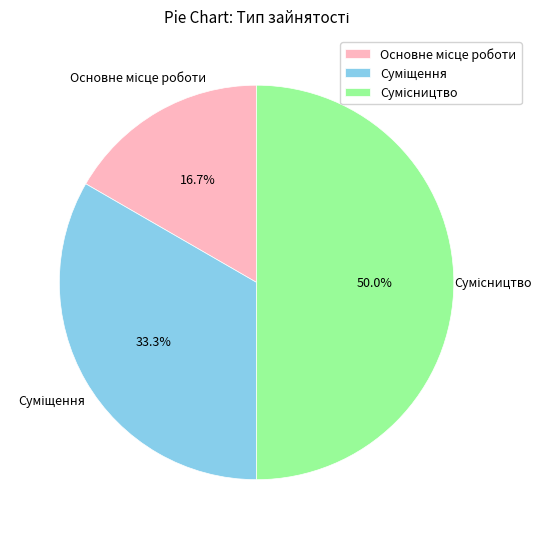

Is there a majority slice in this chart?

No